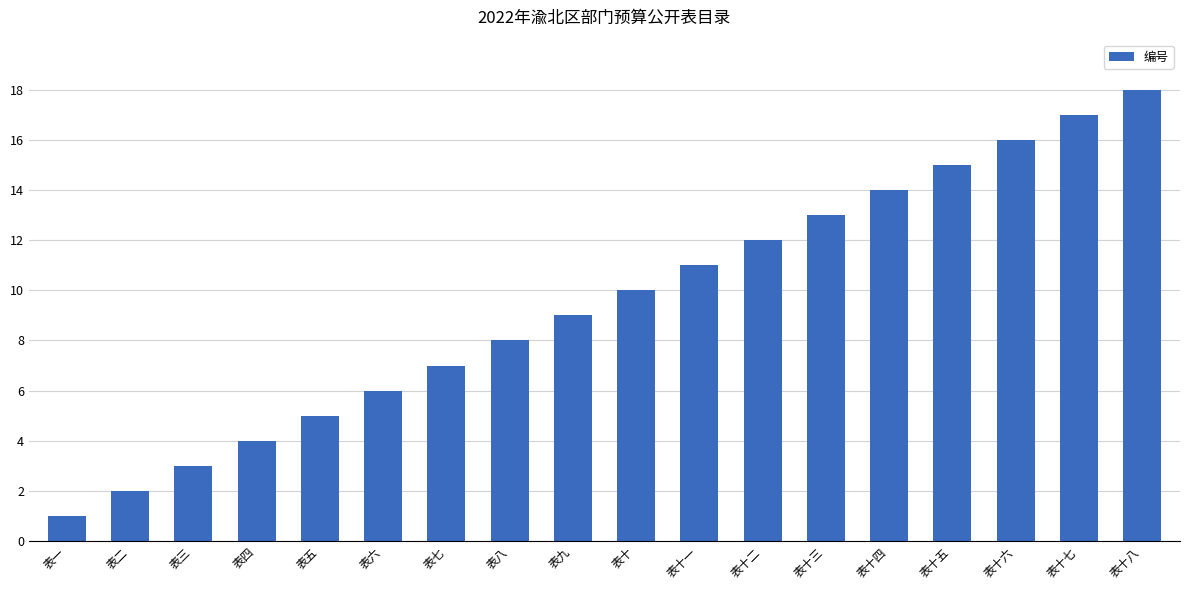

List the labels in order of value, smallest first.

表一, 表二, 表三, 表四, 表五, 表六, 表七, 表八, 表九, 表十, 表十一, 表十二, 表十三, 表十四, 表十五, 表十六, 表十七, 表十八